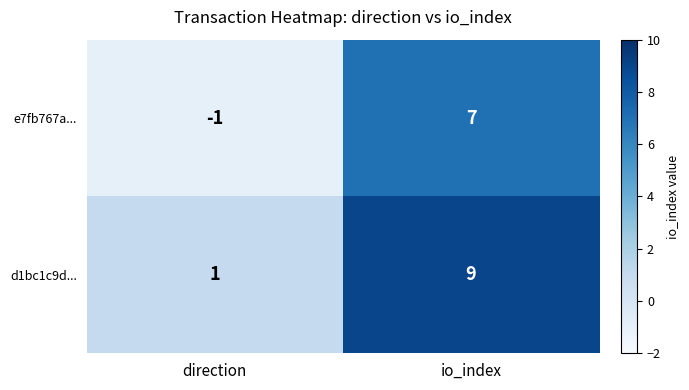

What is the difference between the e7fb767a... values at io_index and direction?

8